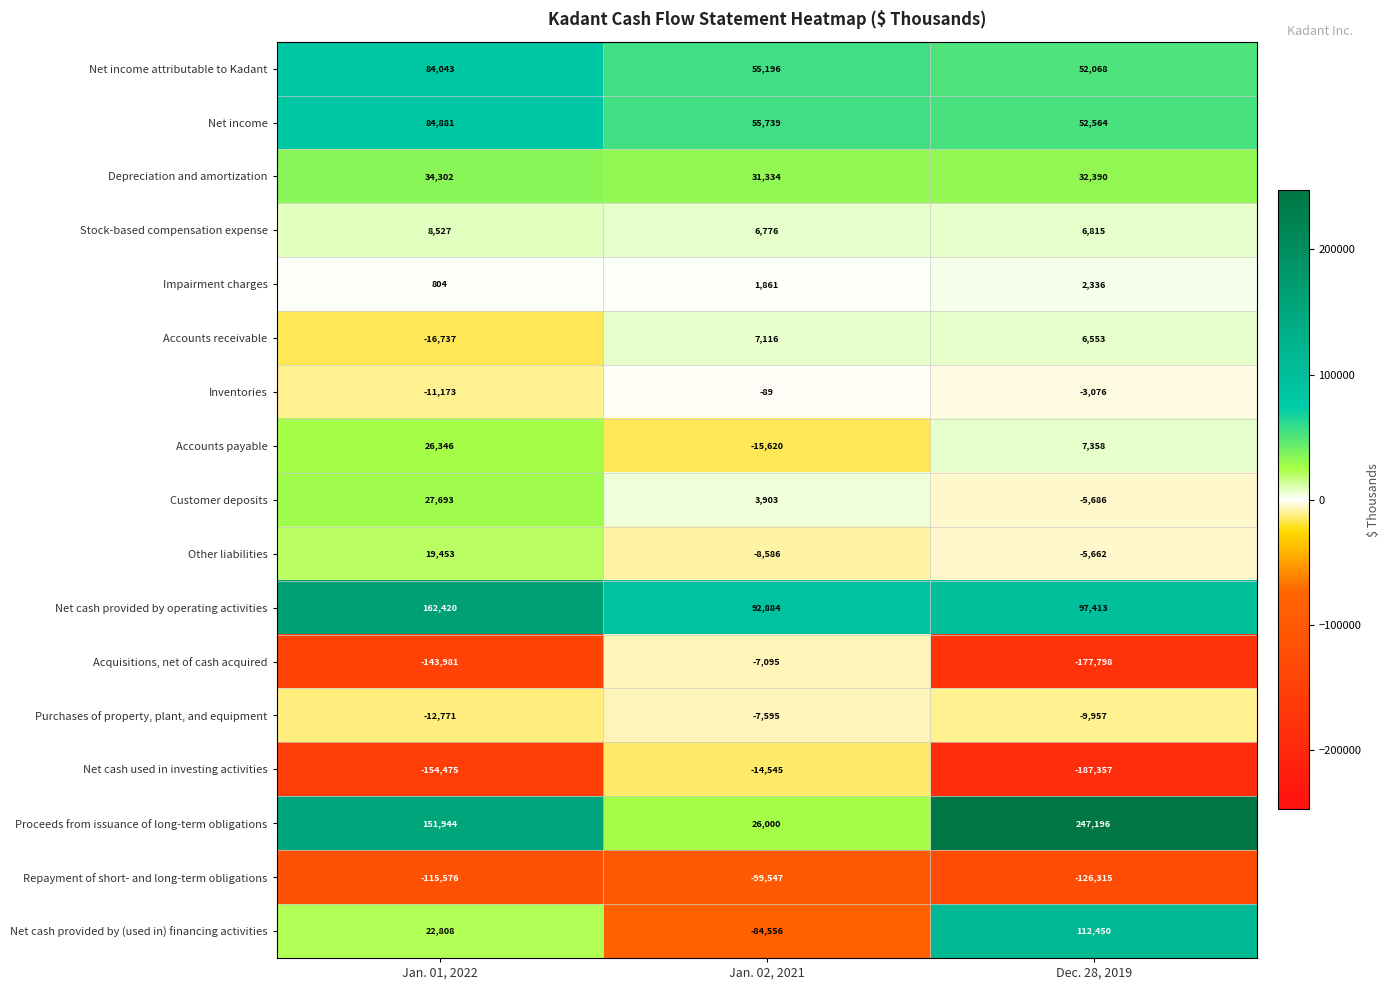

What is the total value across all series at Jan. 01, 2022?

168508